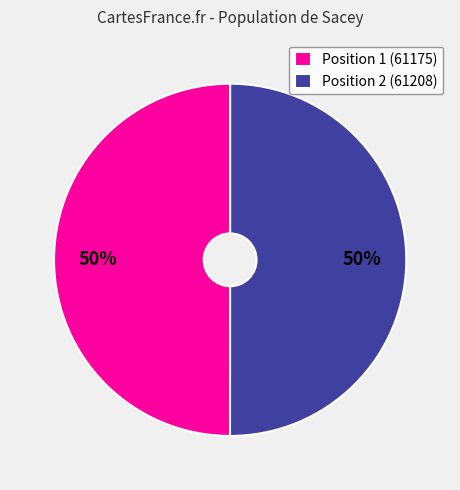

Is it true that Position 2 (61208) is 50% of the pie?

True